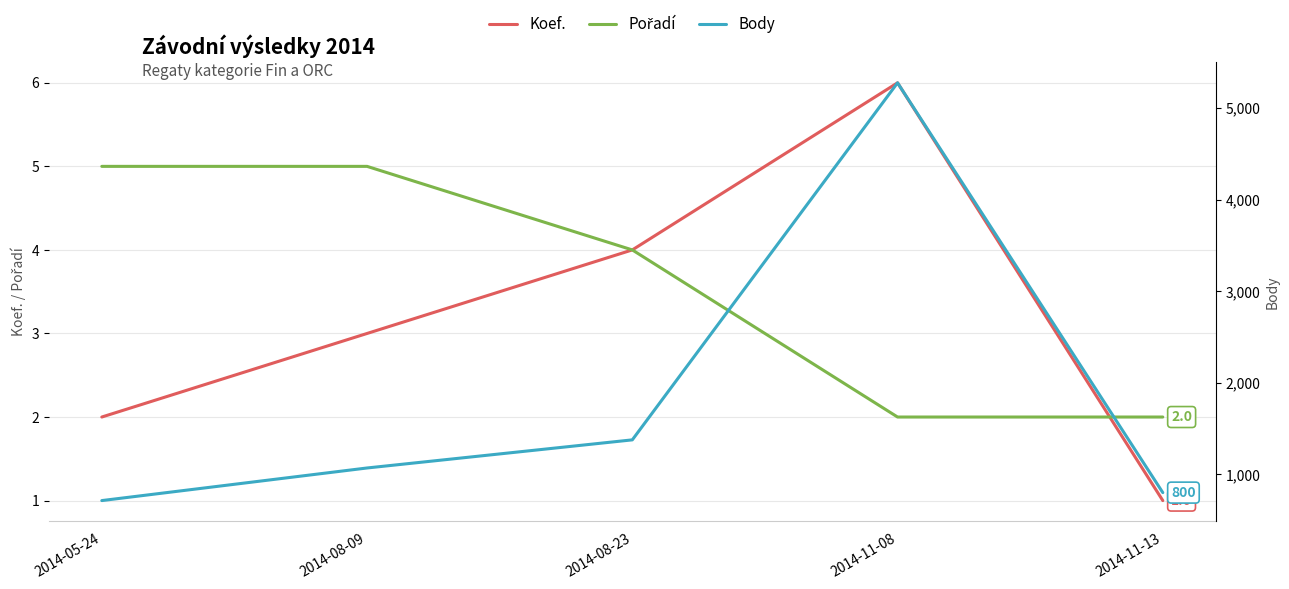

What is the difference between the Koef. values at 2014-08-09 and 2014-11-13?

2